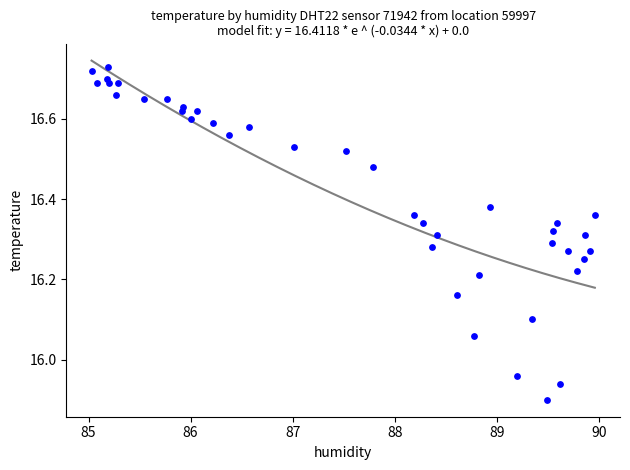

What is the range of Y values (max minus min)?

0.8